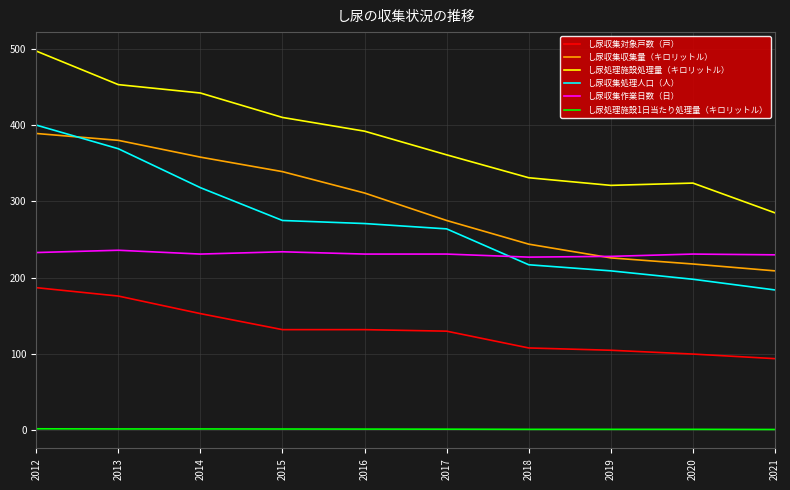

At which category does the chart reach its peak across all series?

2012